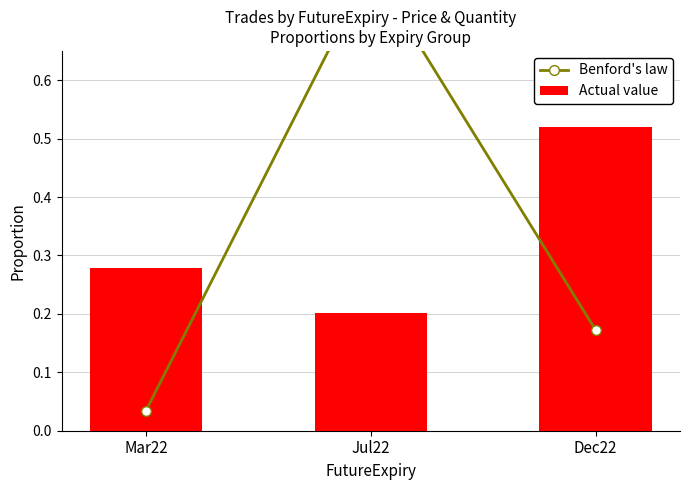

Where is Actual value nearest to the value 0?

Jul22